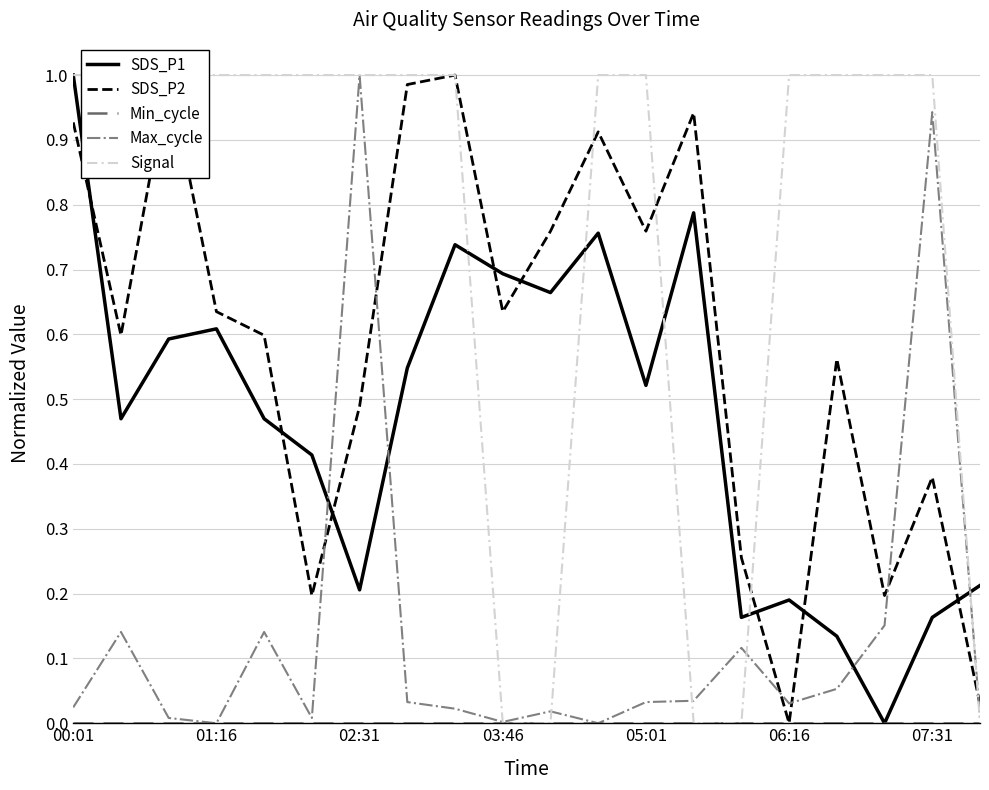

True or false: Max_cycle has a value of 0.0 at 00:01.

False